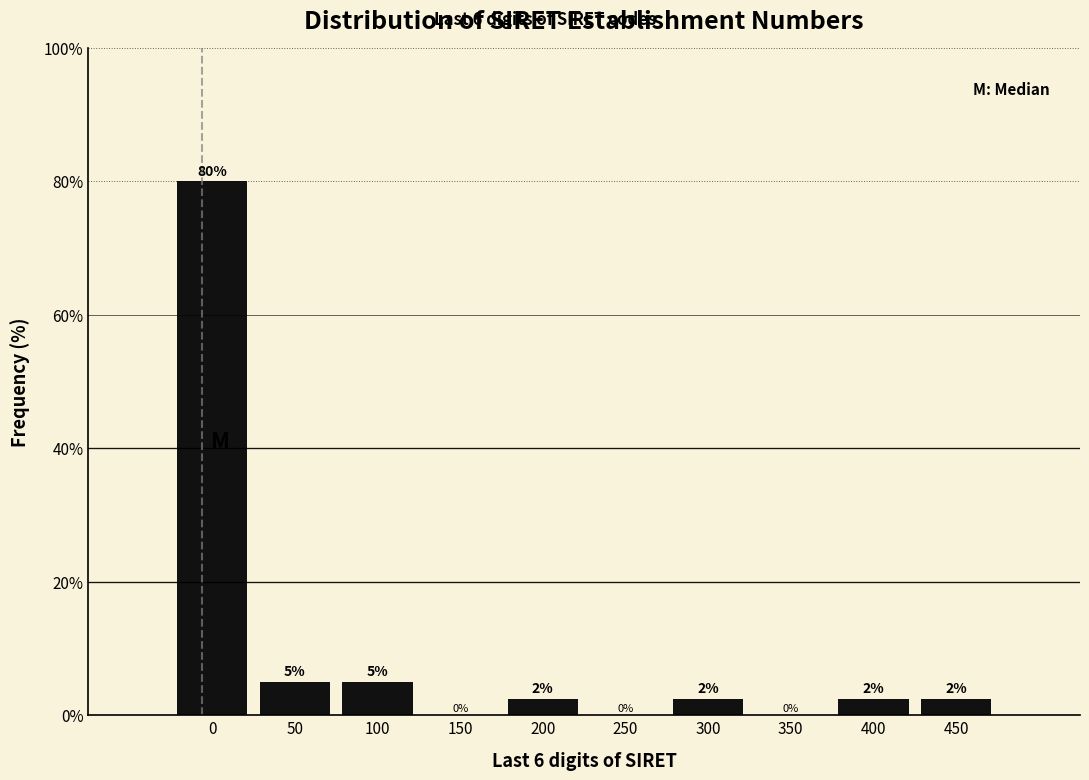

The value at 0 is 109.4. True or false?

False